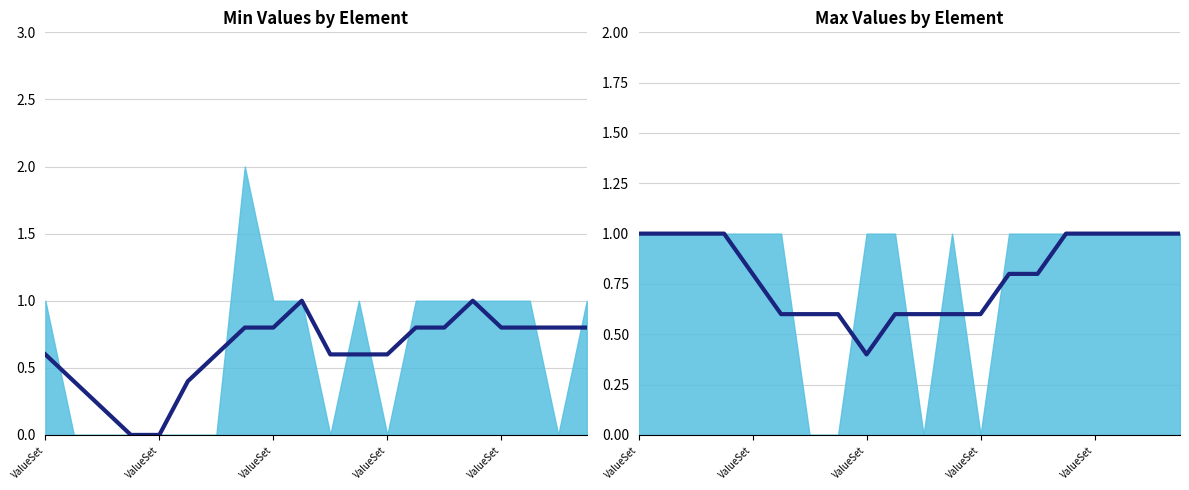

How many values in Min (trend) are above zero?

18